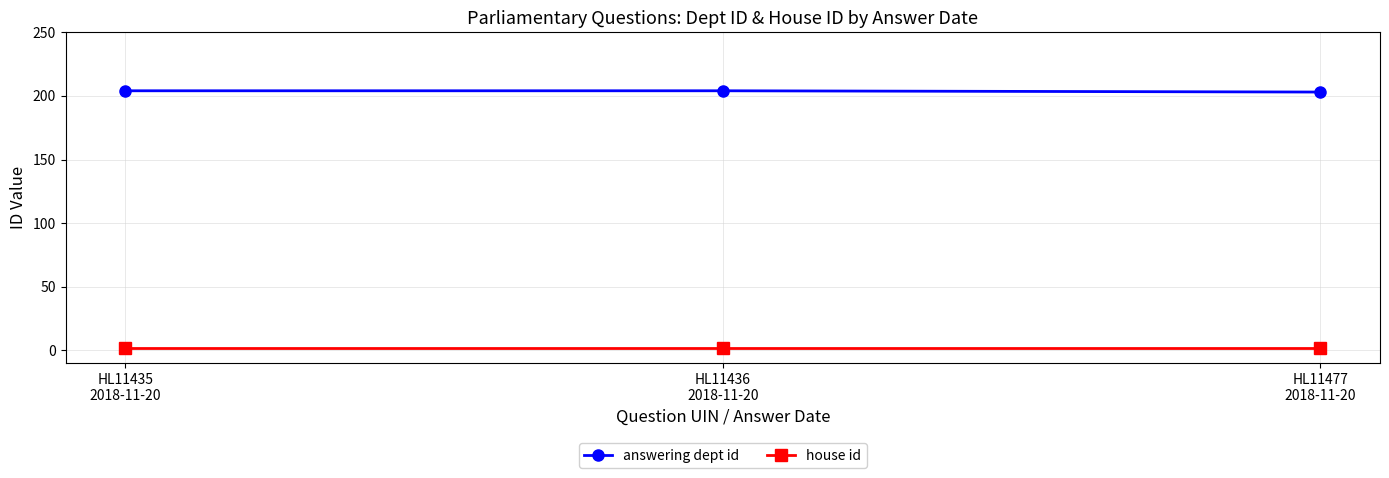

What is the sum of all house id values?

6